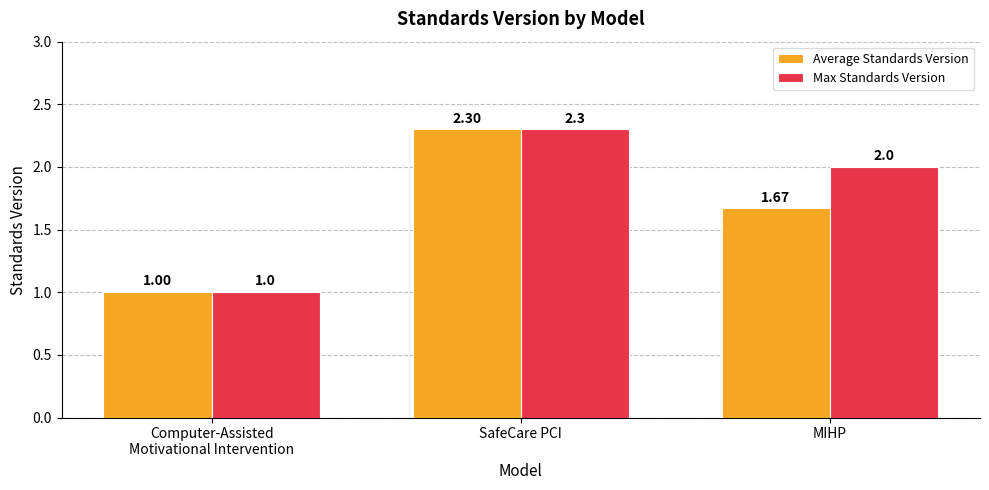

Rank the series at MIHP from highest to lowest value.

Max Standards Version, Average Standards Version